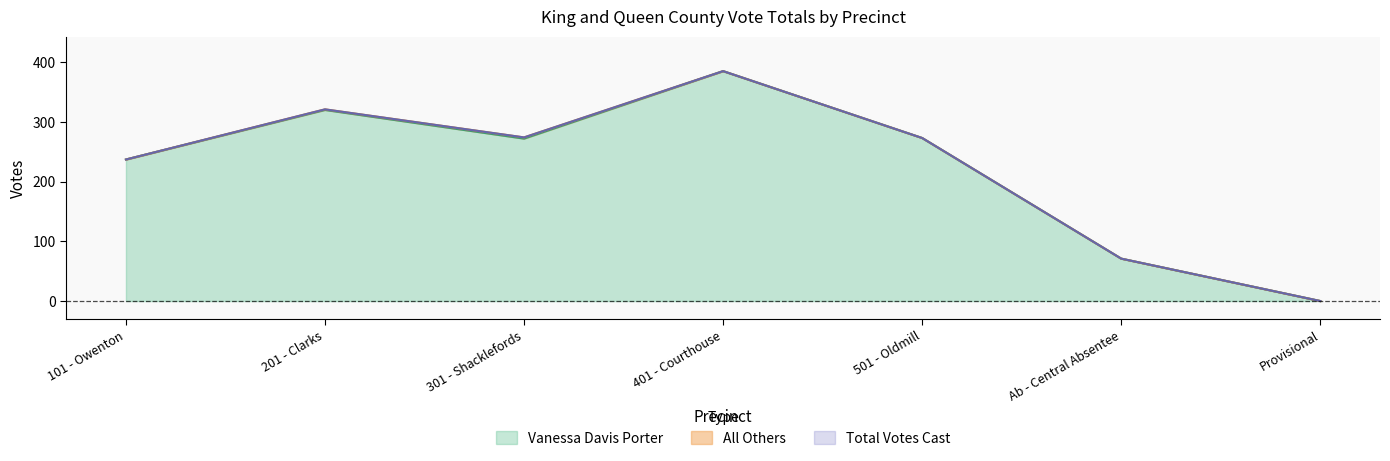

Which series has the largest total across all categories?

Total Votes Cast